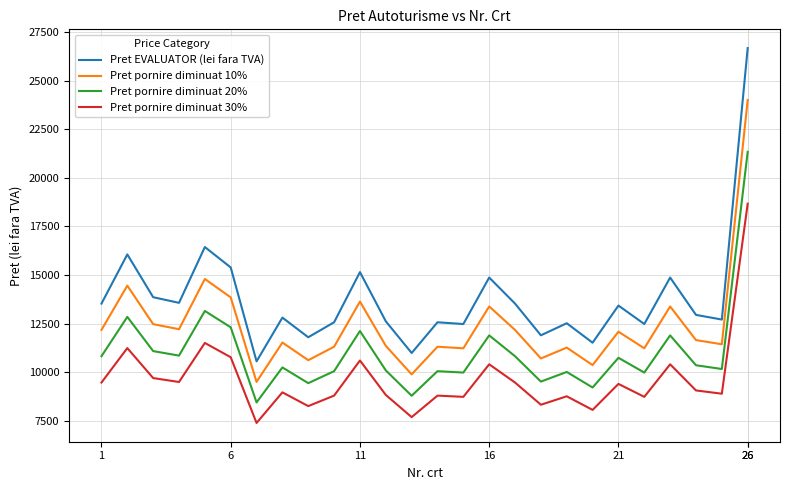

Which series has the largest range (max minus min)?

Pret EVALUATOR (lei fara TVA)